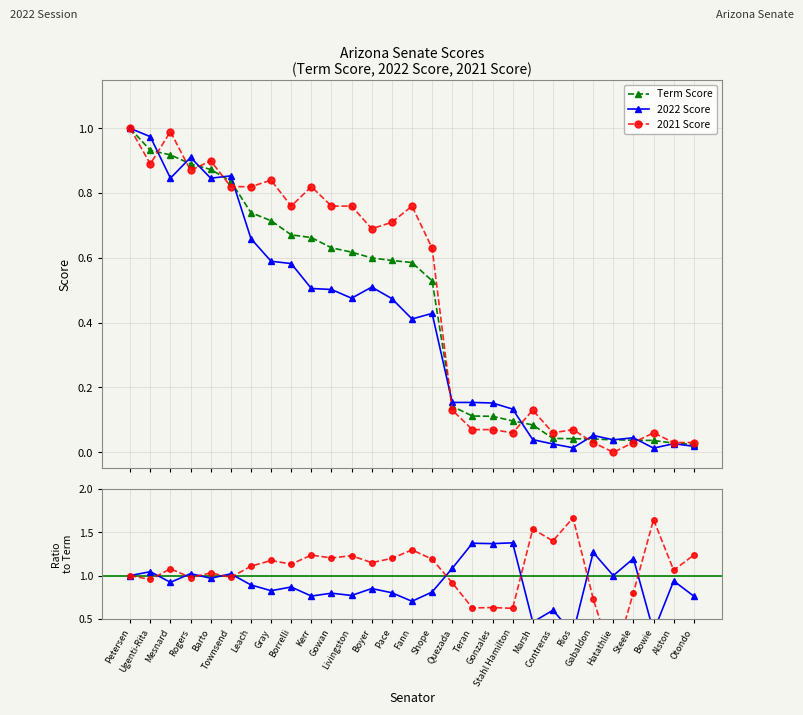

True or false: Term Score has more than 1 interior local peaks.

False